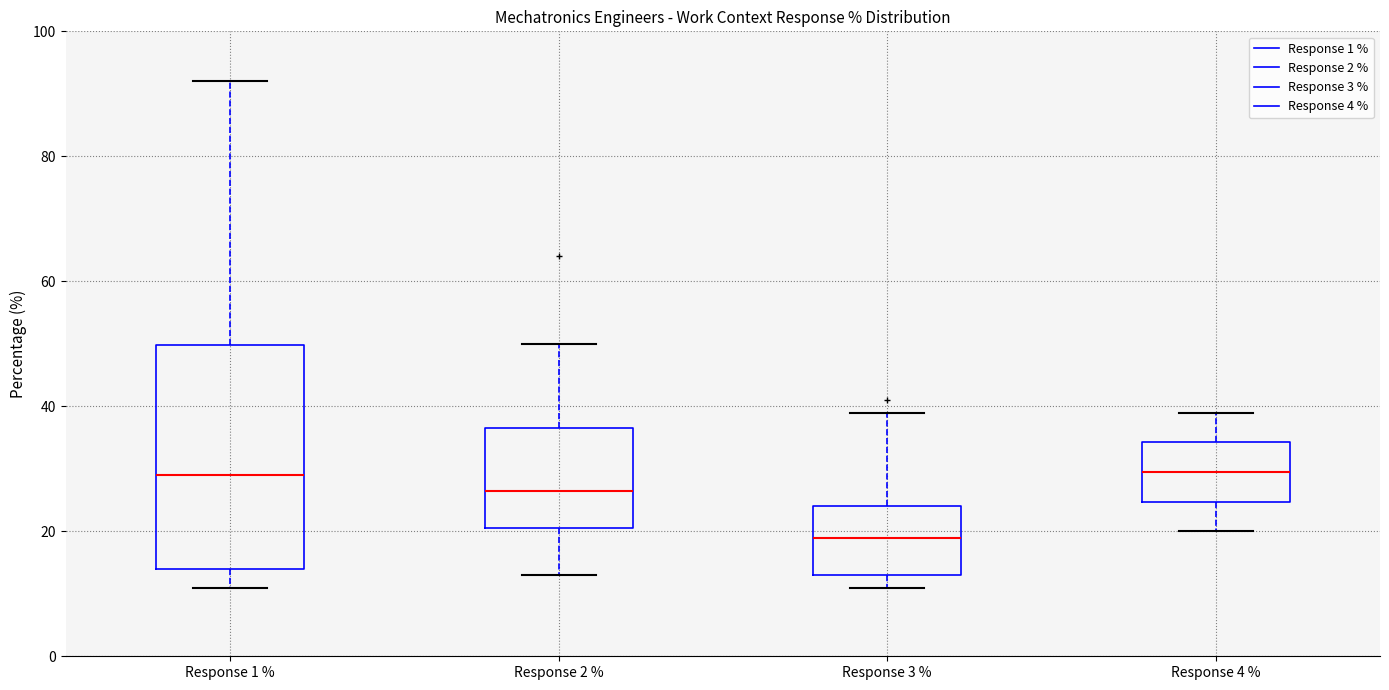

Which box is the tallest, from its lower edge to its upper edge?

Response 1 %